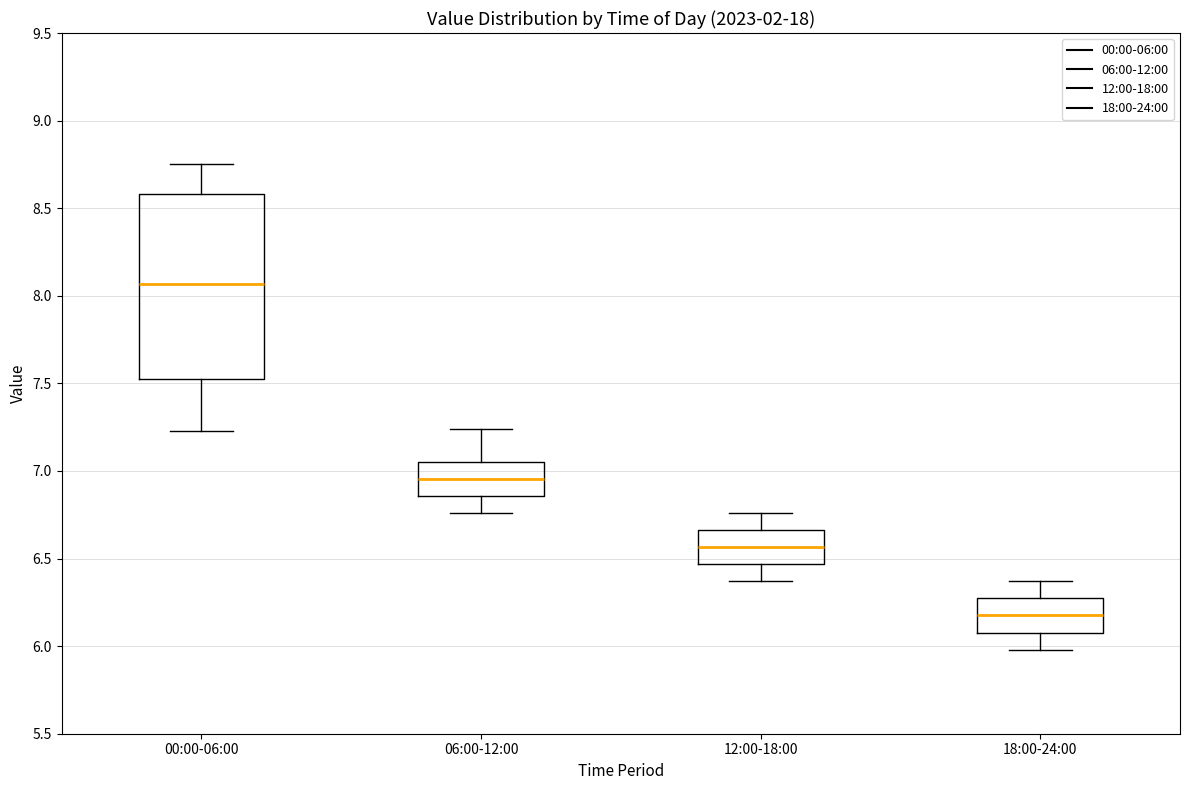

Which box has the lowest median line?

18:00-24:00